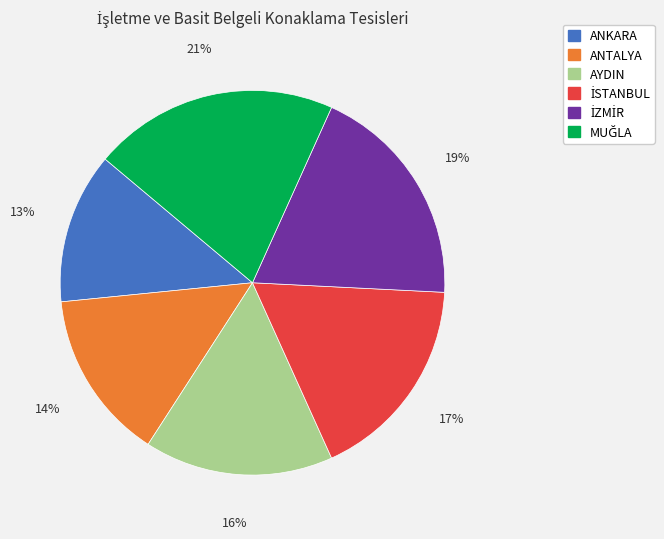

What is the smallest slice in the pie chart?

ANKARA